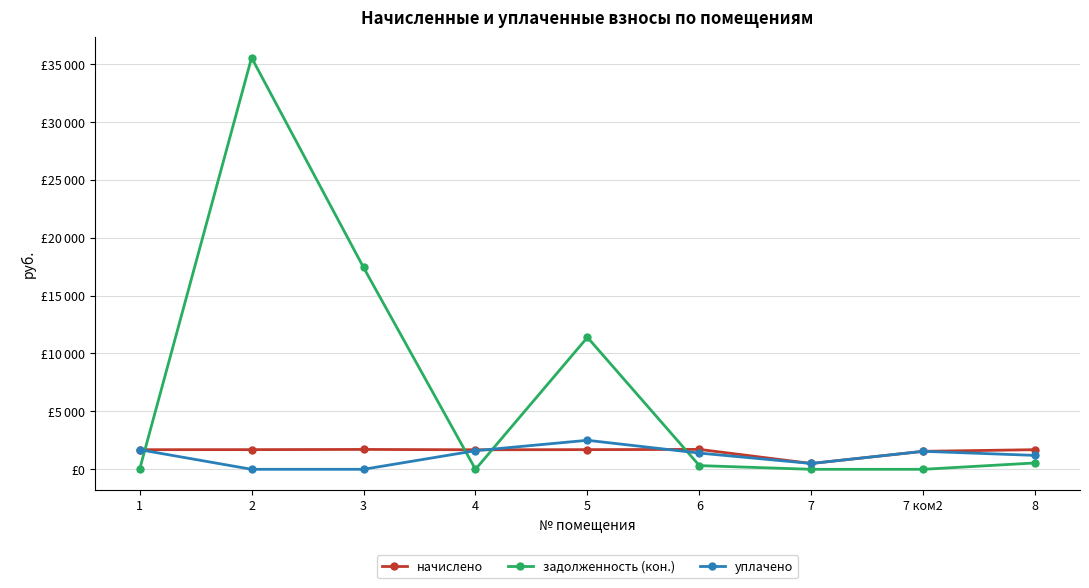

What are all the series names shown in the legend?

начислено, задолженность (кон.), уплачено